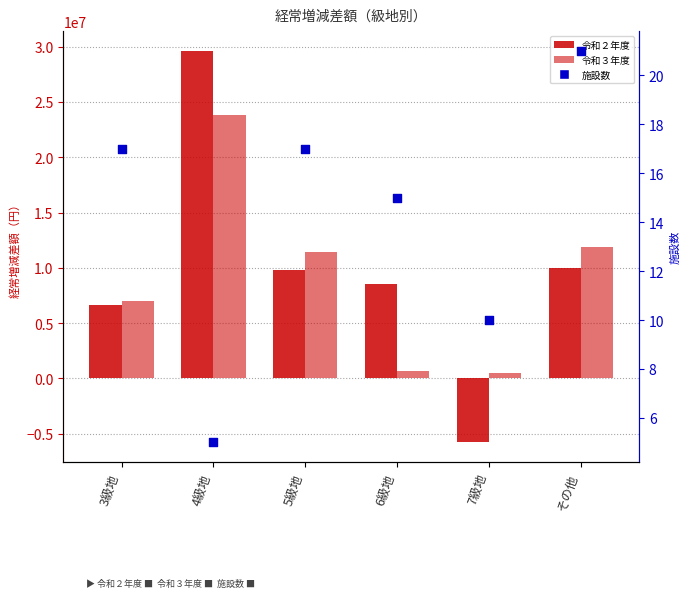

What is the total value across all series at その他?

21861621.4